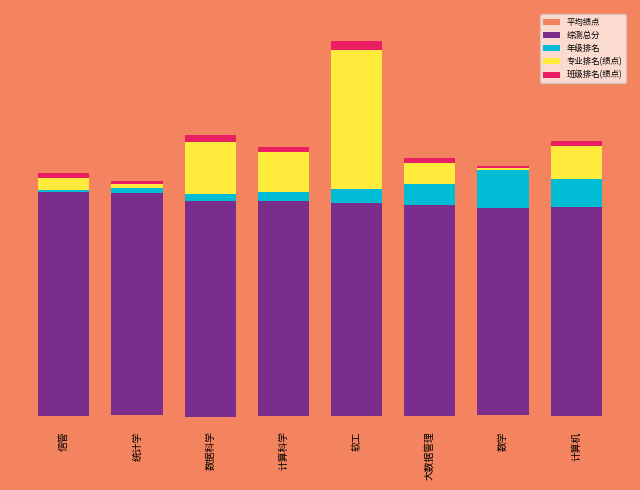

Does the chart contain stacked bars?

Yes